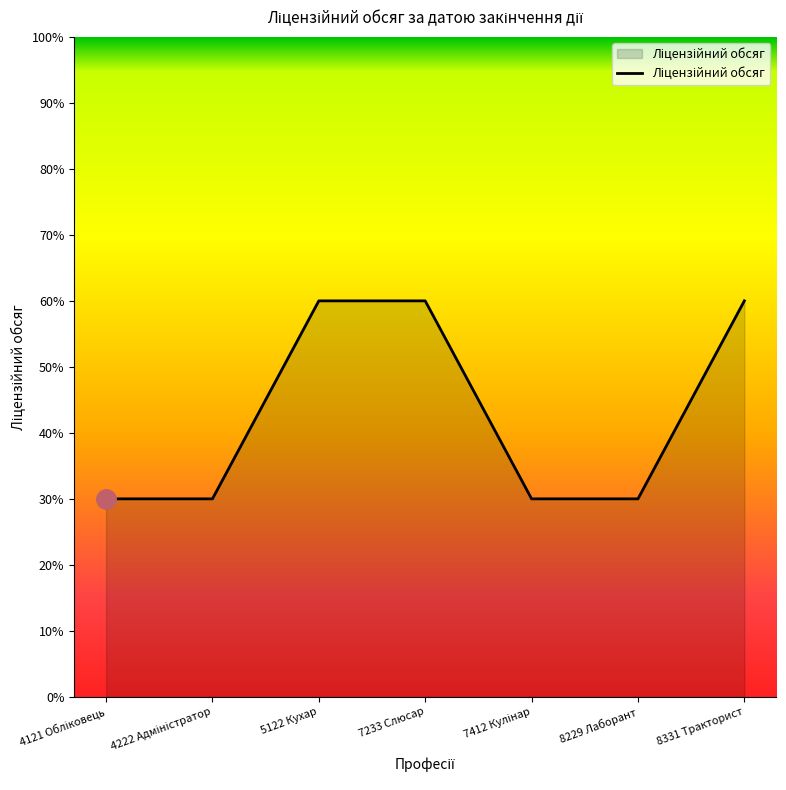

What is the sum of all values?

300